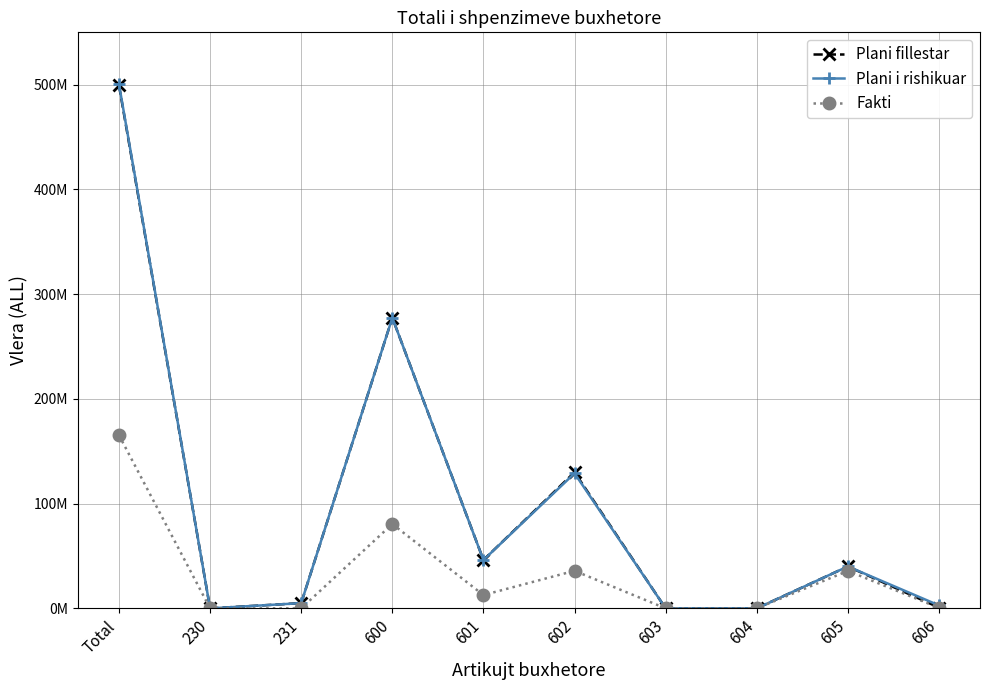

What are all the series names shown in the legend?

Plani fillestar, Plani i rishikuar, Fakti